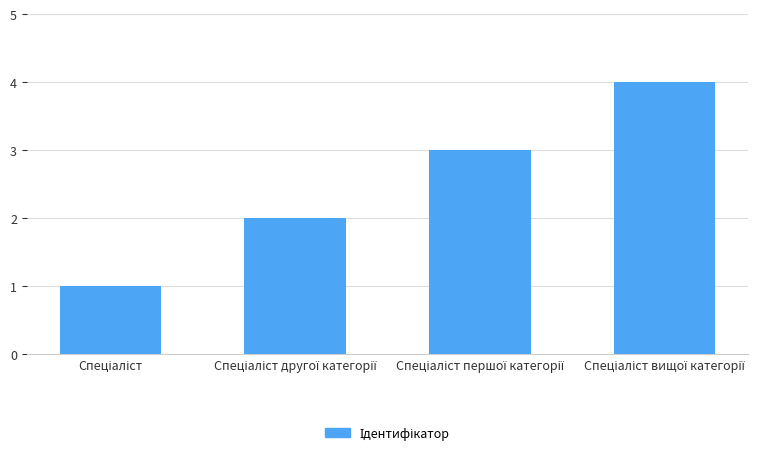

Reading left to right, what are all the values shown in this chart?

1	2	3	4